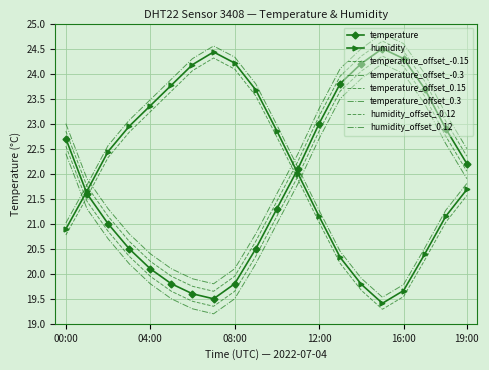

List the labels in order of temperature value, smallest first.

07:00, 06:00, 05:00, 08:00, 04:00, 03:00, 09:00, 02:00, 10:00, 01:00, 11:00, 19:00, 00:00, 18:00, 12:00, 17:00, 13:00, 14:00, 16:00, 15:00